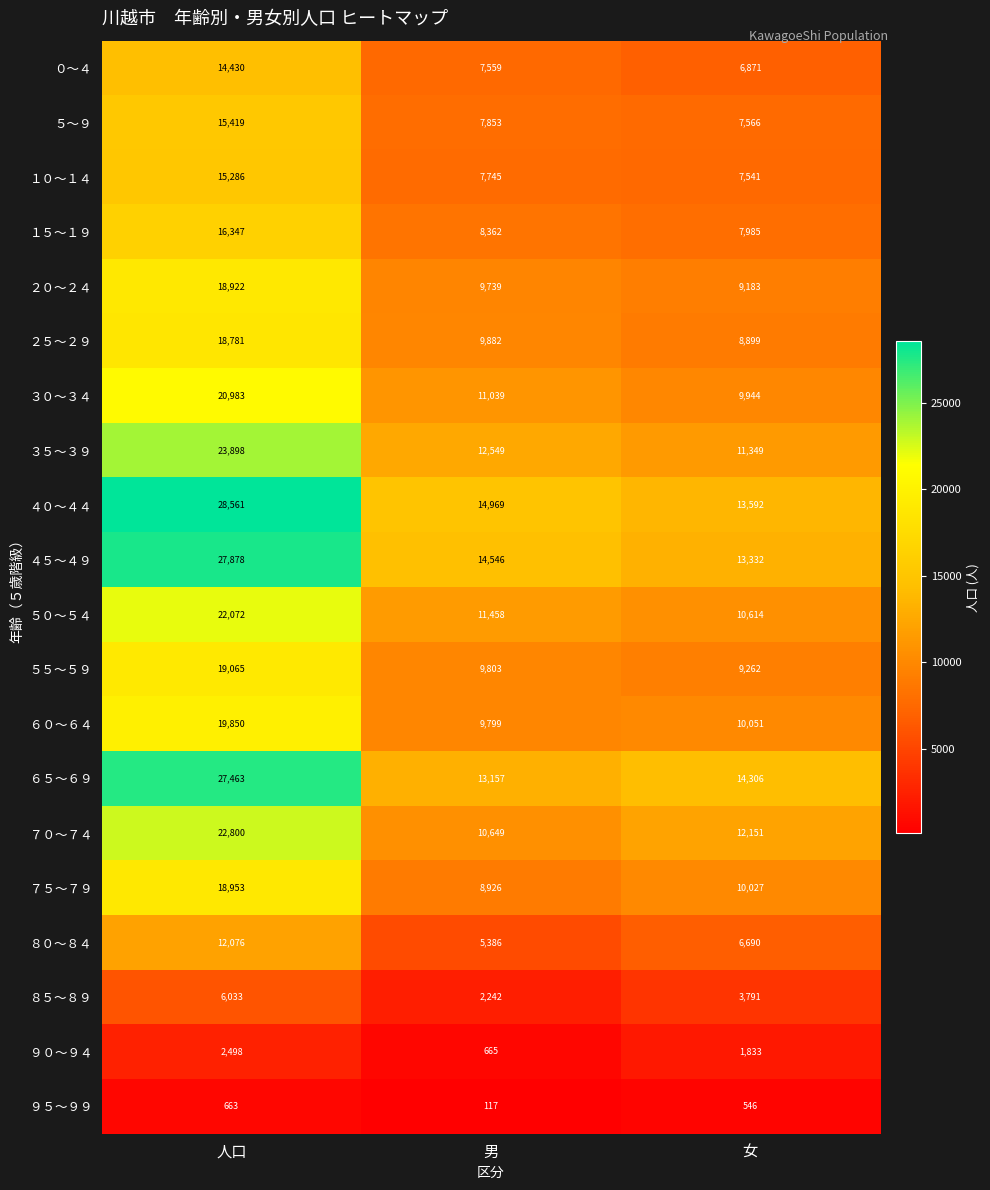

Is the value of ８５～８９ at 女 greater than the value of ３０～３４ at 女?

No